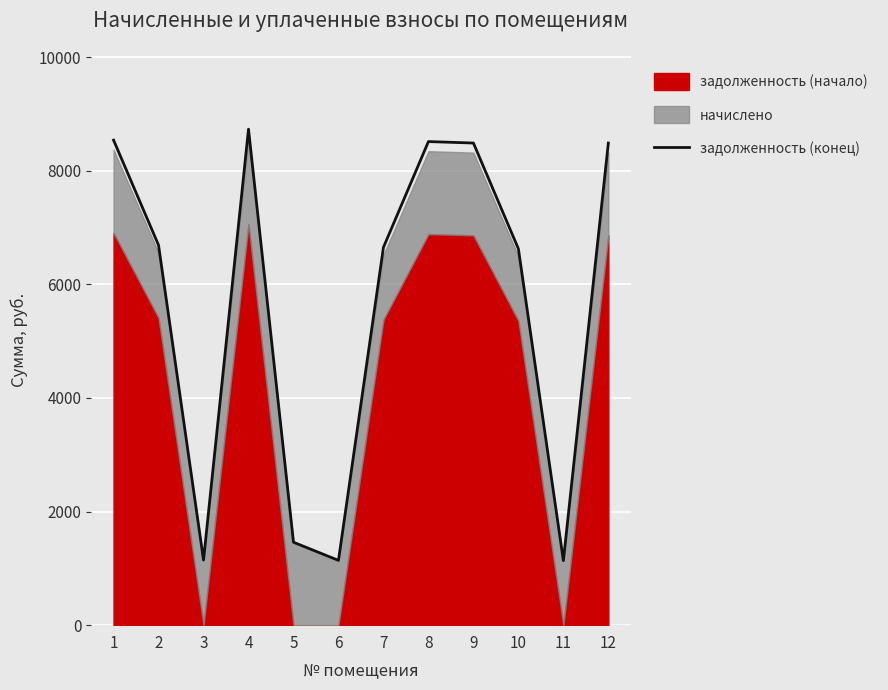

At which category does the chart reach its minimum across all series?

11